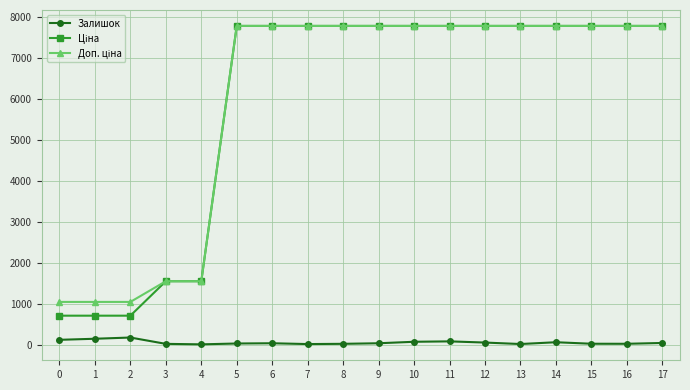

Where is the first local minimum for Залишок?

4